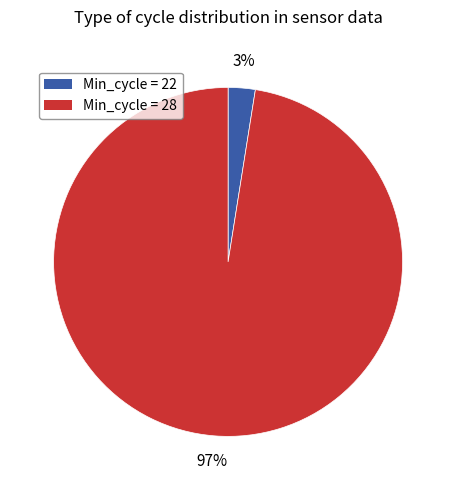

Is there any slice that represents more than half of the pie?

Yes